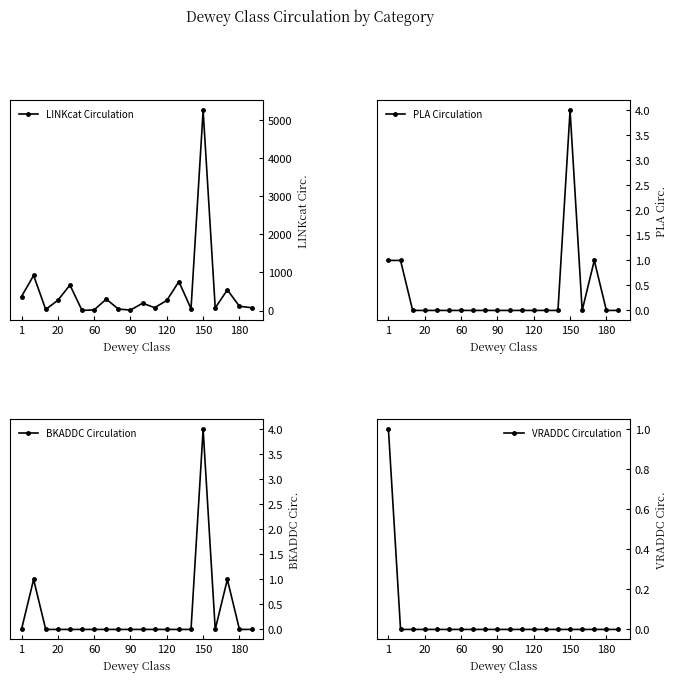

Is it true that BKADDC Circulation equals -3 at 20?

False